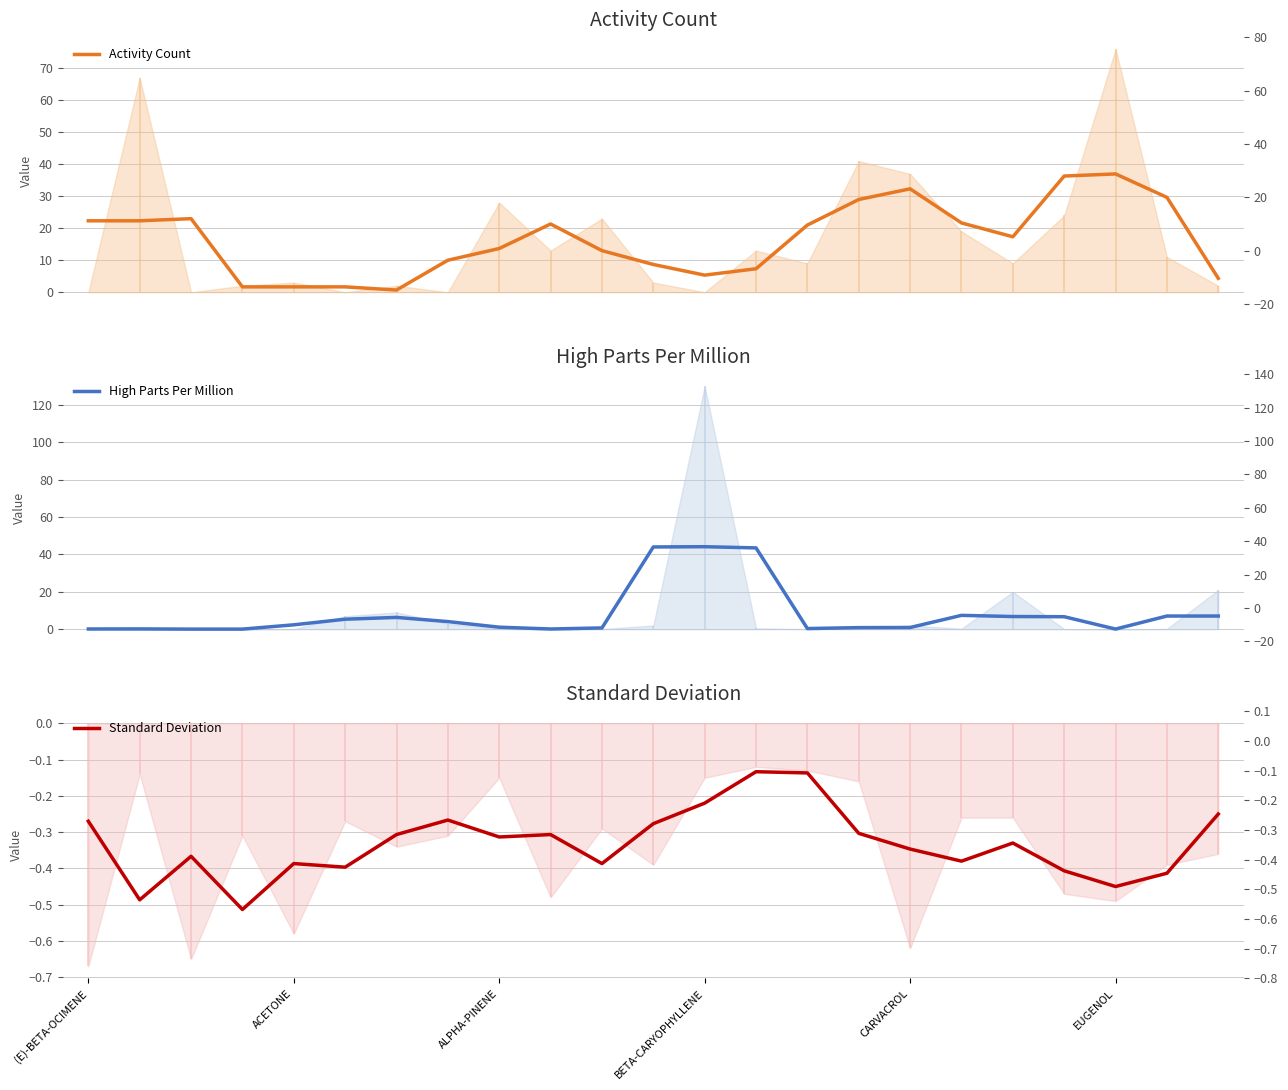

List the series in order of their peak value, lowest first.

Standard Deviation, Activity Count, High Parts Per Million